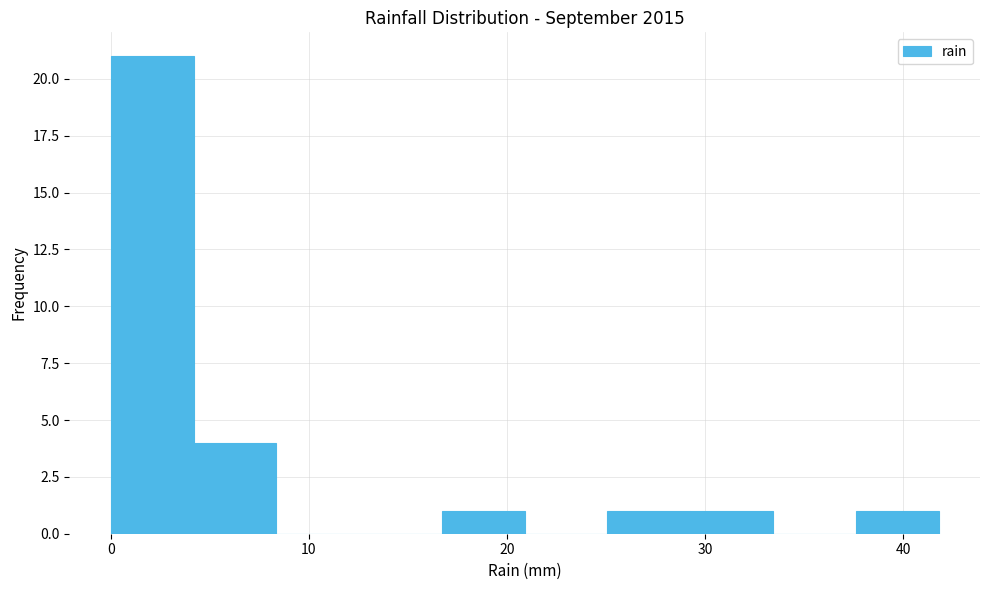

Reading left to right, transcribe this chart: for each bar, give the range it covers on the x-axis and its height. Neither the bar edges nor the heights are printed on the chart, so give them approximately, as read against the axes.

0 to 4: 21
4 to 8: 4
8 to 13: 0
13 to 17: 0
17 to 21: 1
21 to 25: 0
25 to 29: 1
29 to 33: 1
33 to 38: 0
38 to 42: 1